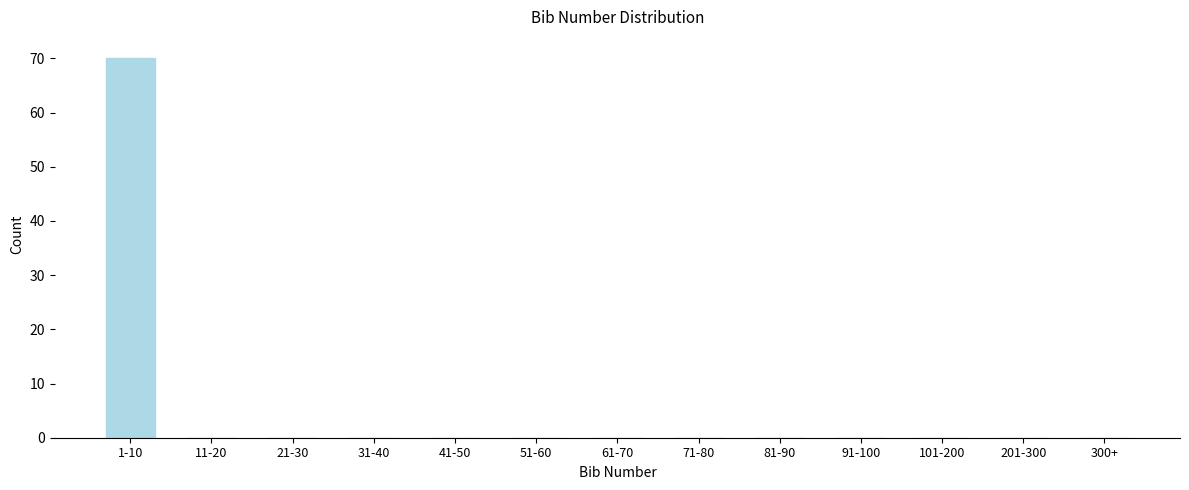

Reading left to right, extract all data points from this chart.

1-10=70	11-20=0	21-30=0	31-40=0	41-50=0	51-60=0	61-70=0	71-80=0	81-90=0	91-100=0	101-200=0	201-300=0	300+=0